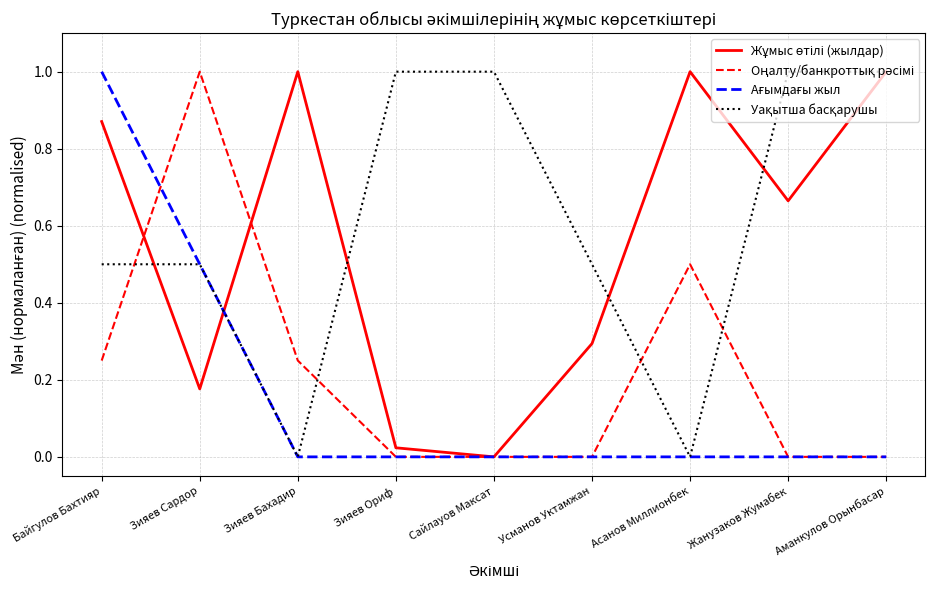

At which category is the sum across all series the highest?

Байгулов Бахтияр